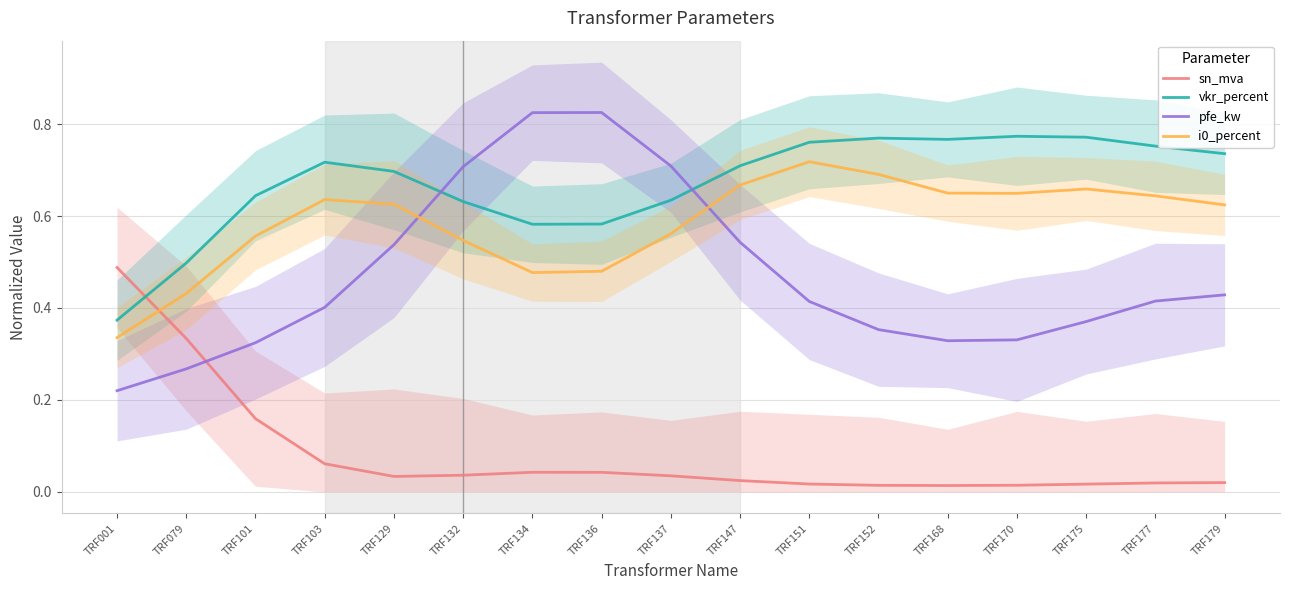

True or false: i0_percent and pfe_kw intersect in this chart.

True